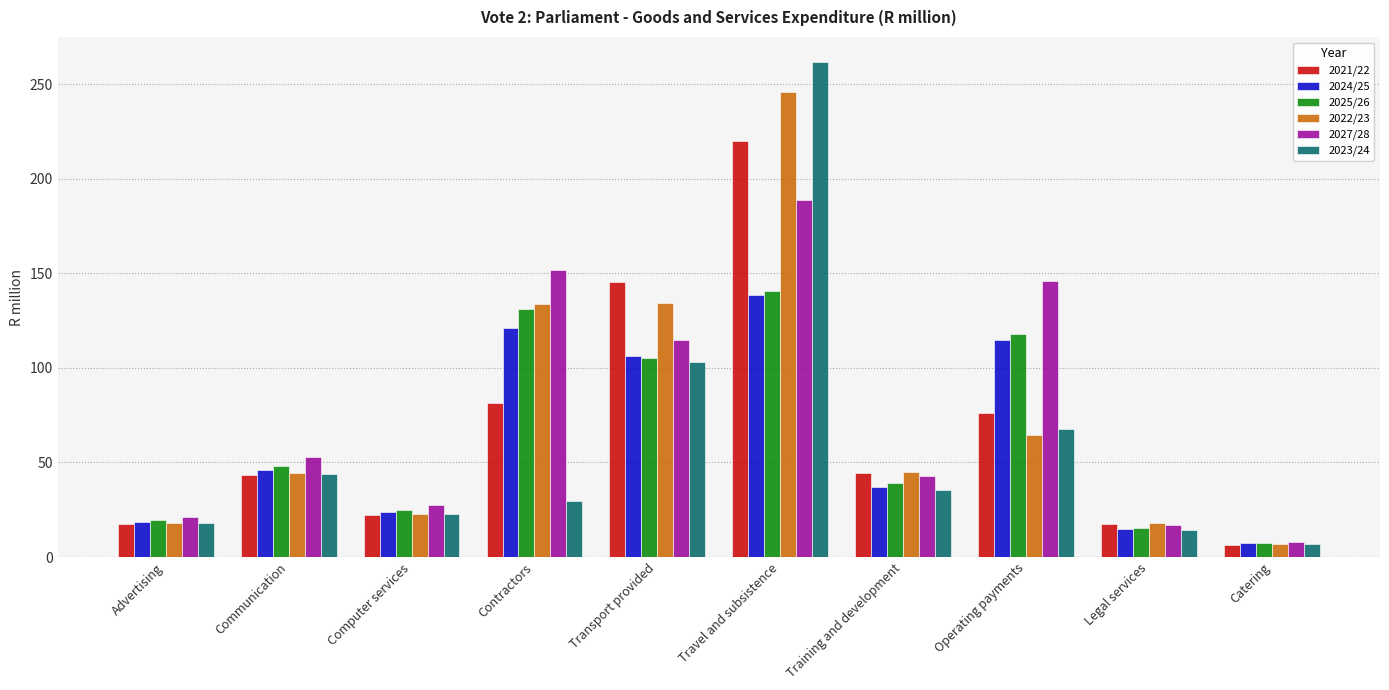

What is the smallest value displayed?

6.6